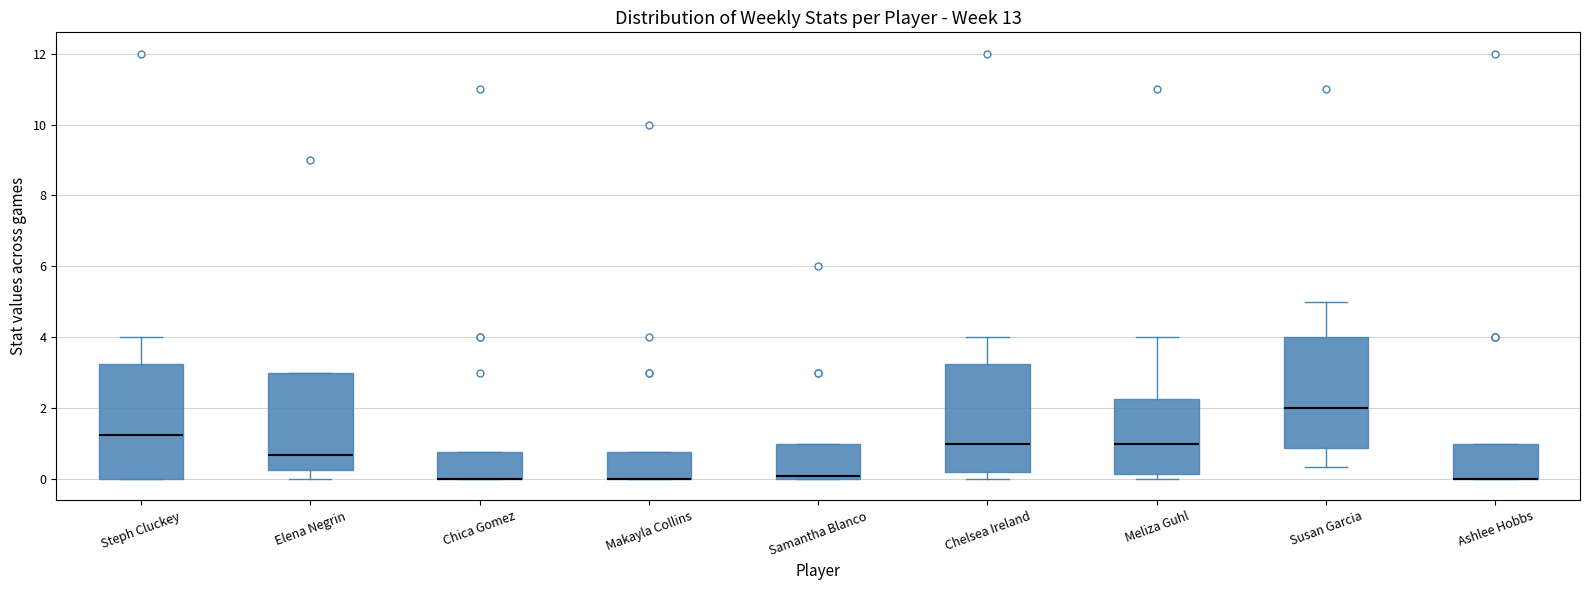

Reading left to right, transcribe this box plot: for each box, give where its median line is, the range the box spans, and where its two whiskers end, as read against the y-axis. The values are not printed on the chart, so give them approximately, as read against the axis.

Steph Cluckey: median 1.2, box 0.0 to 3.2, whiskers 0.0 to 4.0
Elena Negrin: median 0.6, box 0.2 to 3.0, whiskers 0.0 to 3.0
Chica Gomez: median 0.0 (drawn on the box's lower edge), box 0.0 to 0.8, whiskers 0.0 to 0.8
Makayla Collins: median 0.0 (drawn on the box's lower edge), box 0.0 to 0.8, whiskers 0.0 to 0.8
Samantha Blanco: median 0.0 (just above the box's lower edge), box 0.0 to 1.0, whiskers 0.0 to 1.0
Chelsea Ireland: median 1.0, box 0.2 to 3.2, whiskers 0.0 to 4.0
Meliza Guhl: median 1.0, box 0.2 to 2.2, whiskers 0.0 to 4.0
Susan Garcia: median 2.0, box 0.8 to 4.0, whiskers 0.4 to 5.0
Ashlee Hobbs: median 0.0 (drawn on the box's lower edge), box 0.0 to 1.0, whiskers 0.0 to 1.0